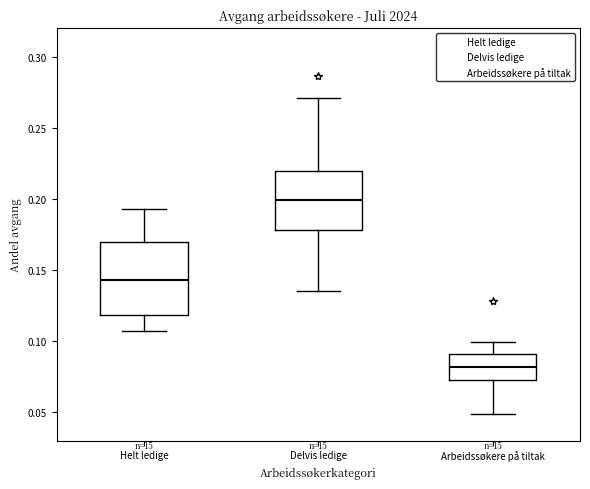

Where is the lower edge of the box for Helt ledige on the y-axis? The values are not printed on the chart, so give them approximately, as read against the axis.

0.120